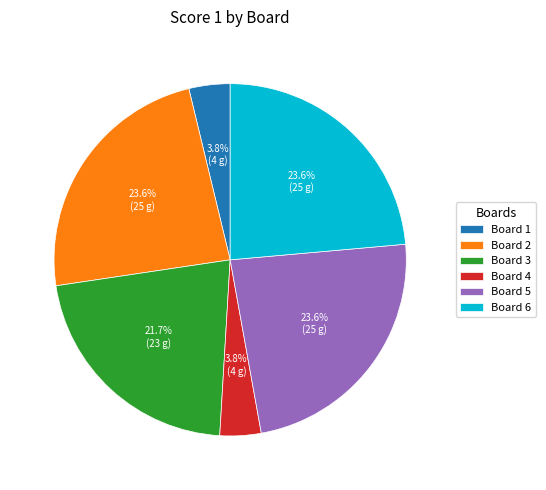

Combined, do Board 6 and Board 3 account for over 50%?

No